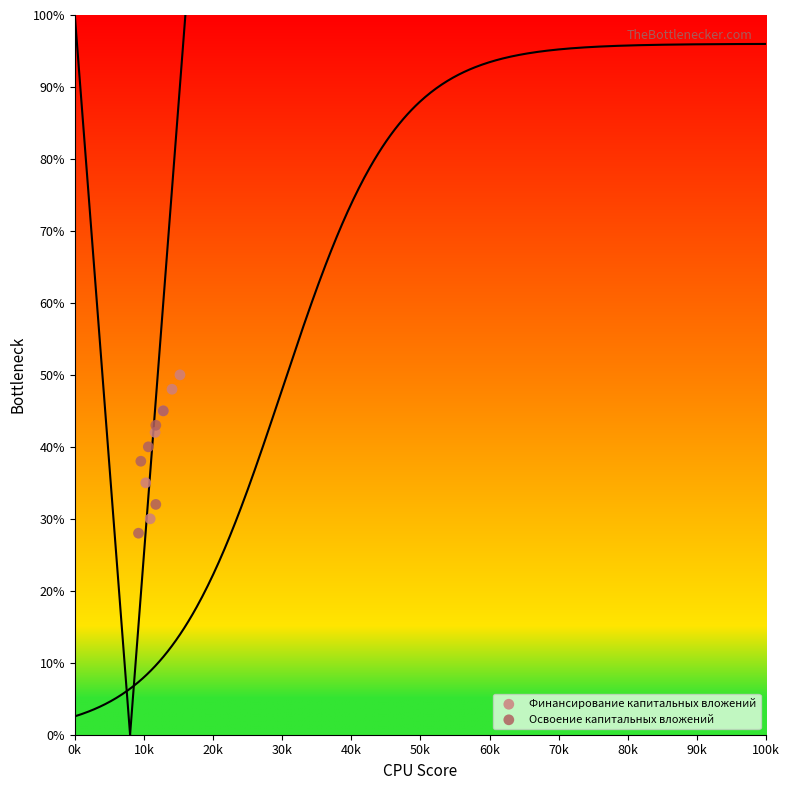

Which series has the widest spread of Y values?

Финансирование капитальных вложений